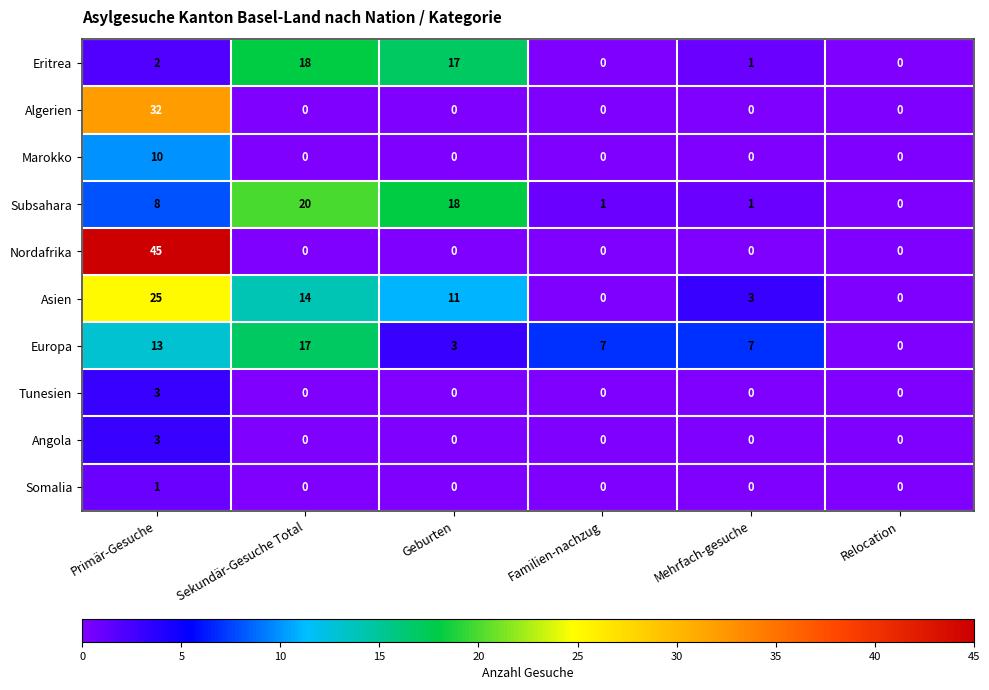

The value of Tunesien at Familien-nachzug is -2. True or false?

False